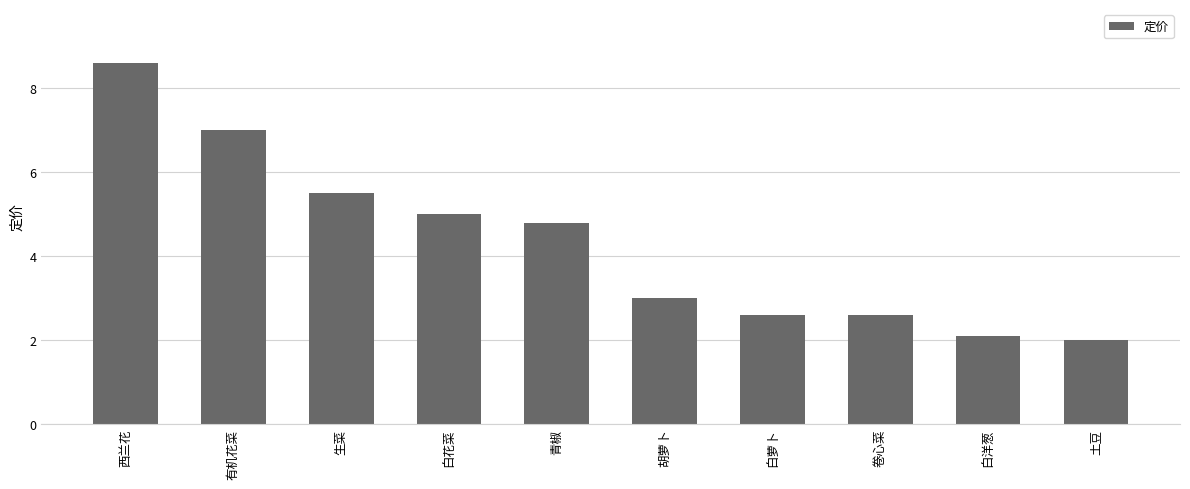

What is the average value?

4.3